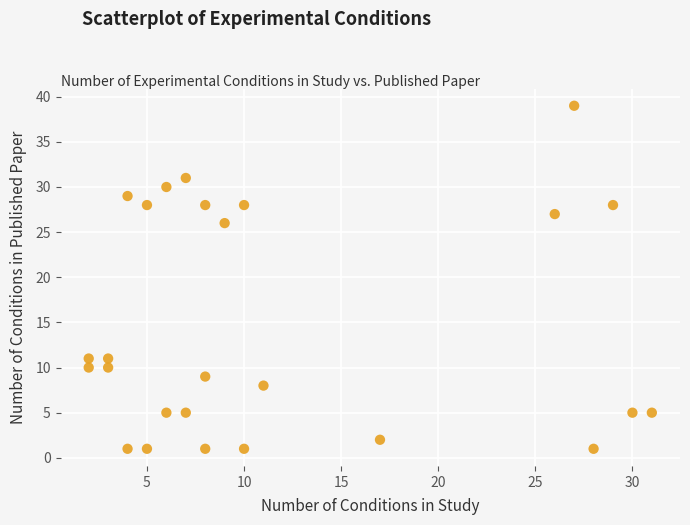

What Y value in the scatter plot is closest to 20?

26